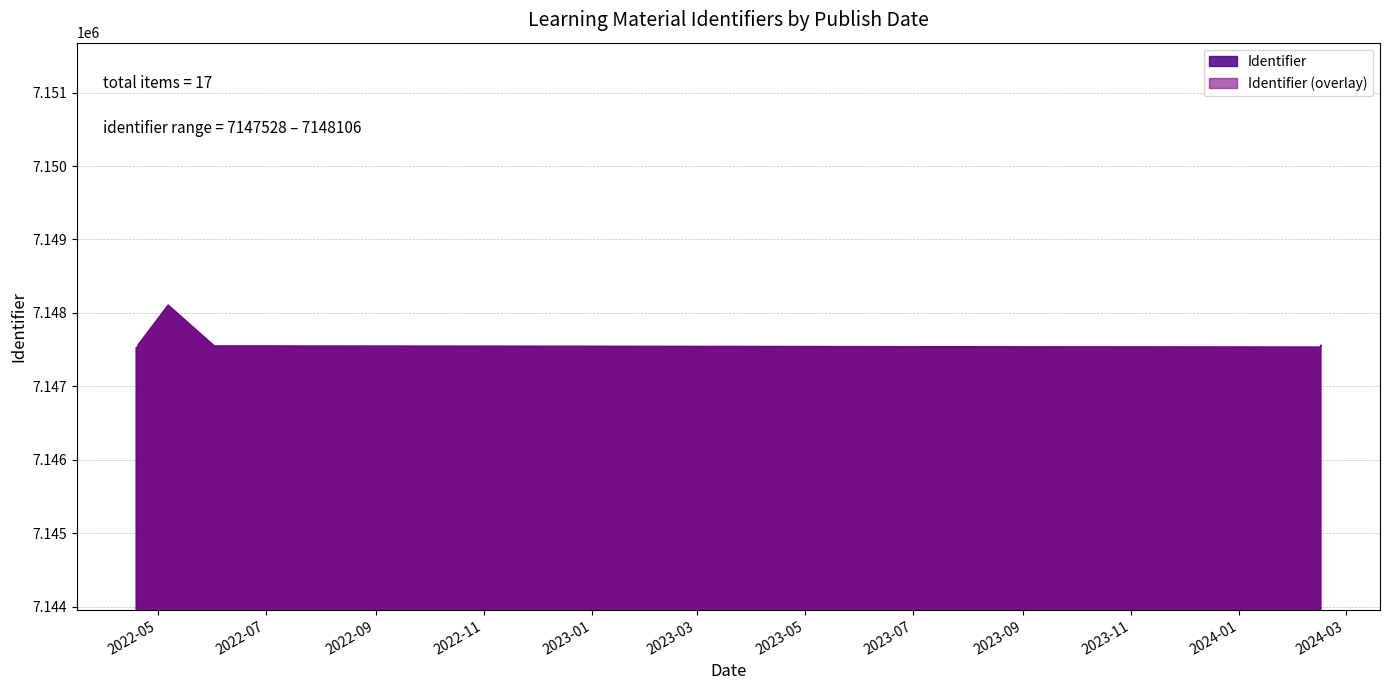

How many series are shown in this chart?

1